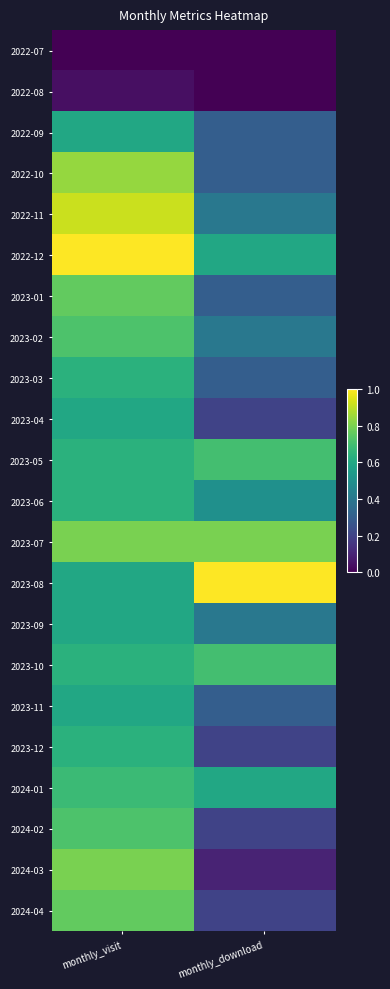

What is the spread (max minus min) of values at monthly_download?

1.0